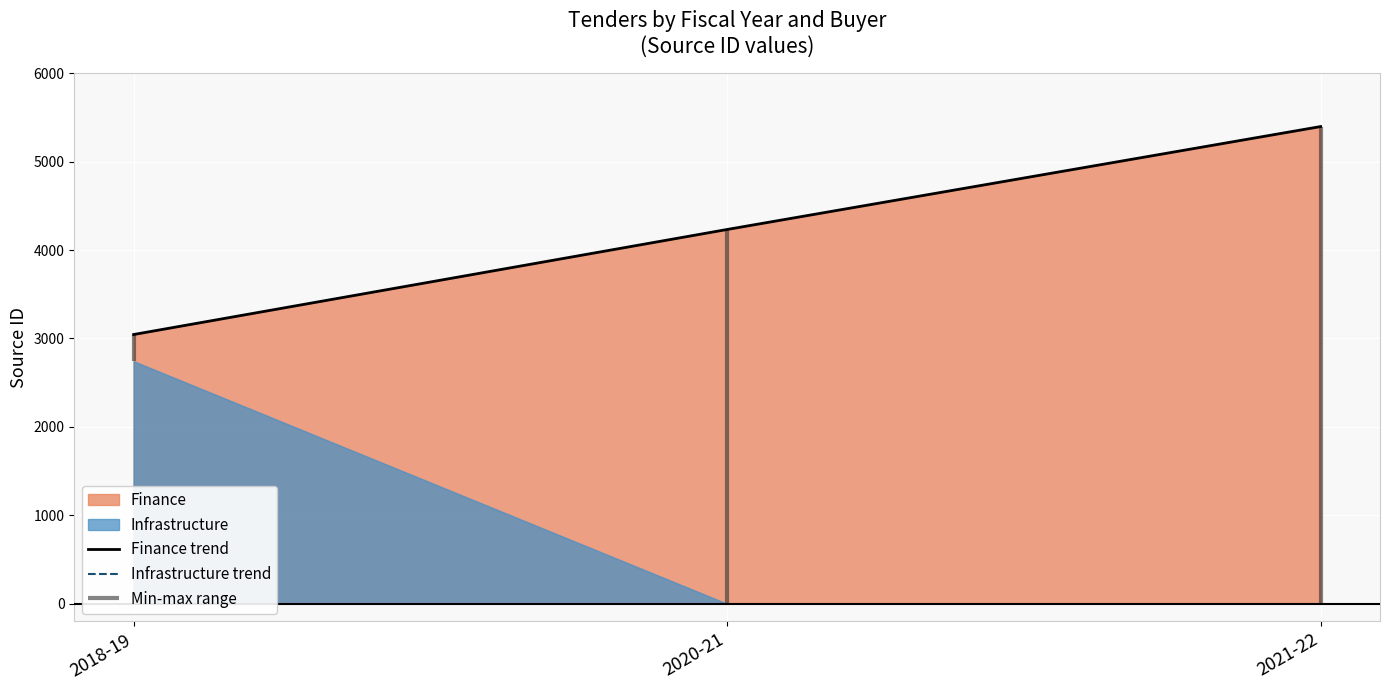

What is the minimum value for Finance trend?

3045